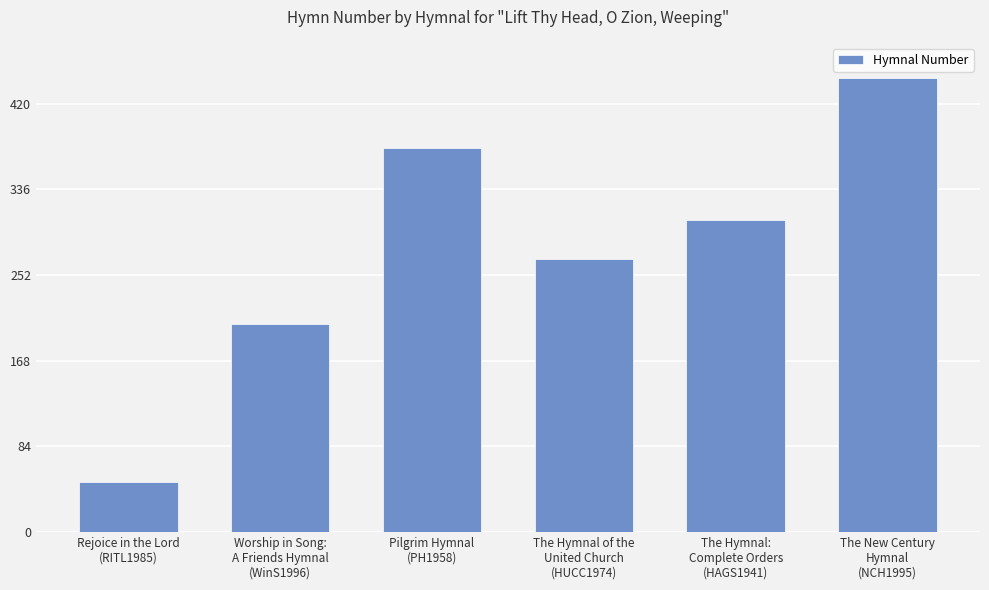

True or false: the data shows 372 at The Hymnal of the
United Church
(HUCC1974).

False